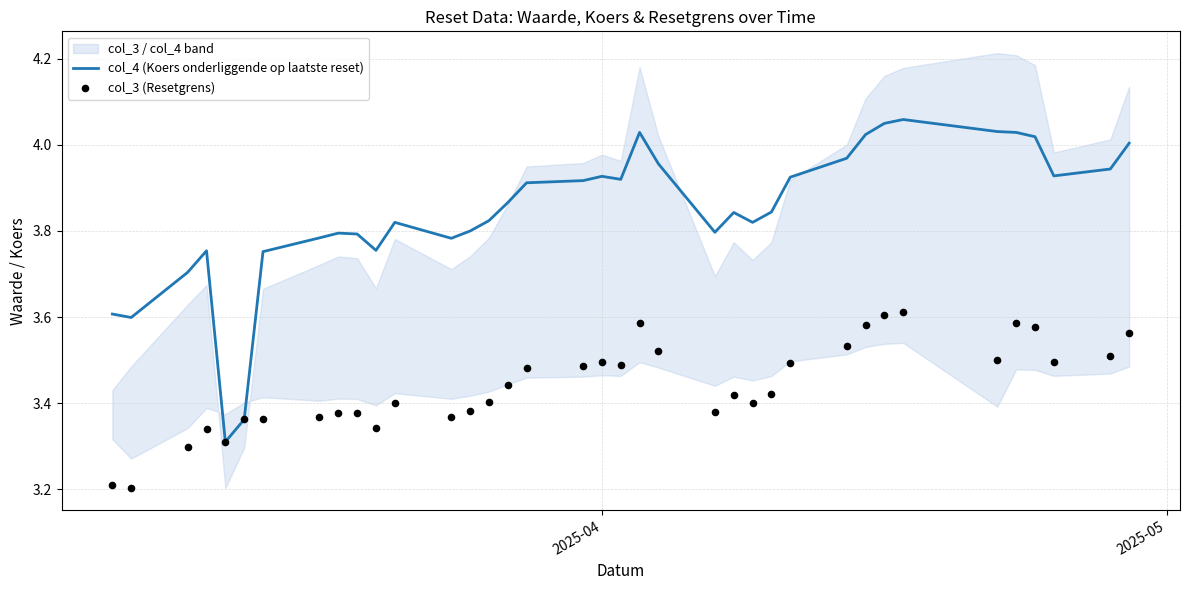

At how many categories does at least one series exceed 3?

37